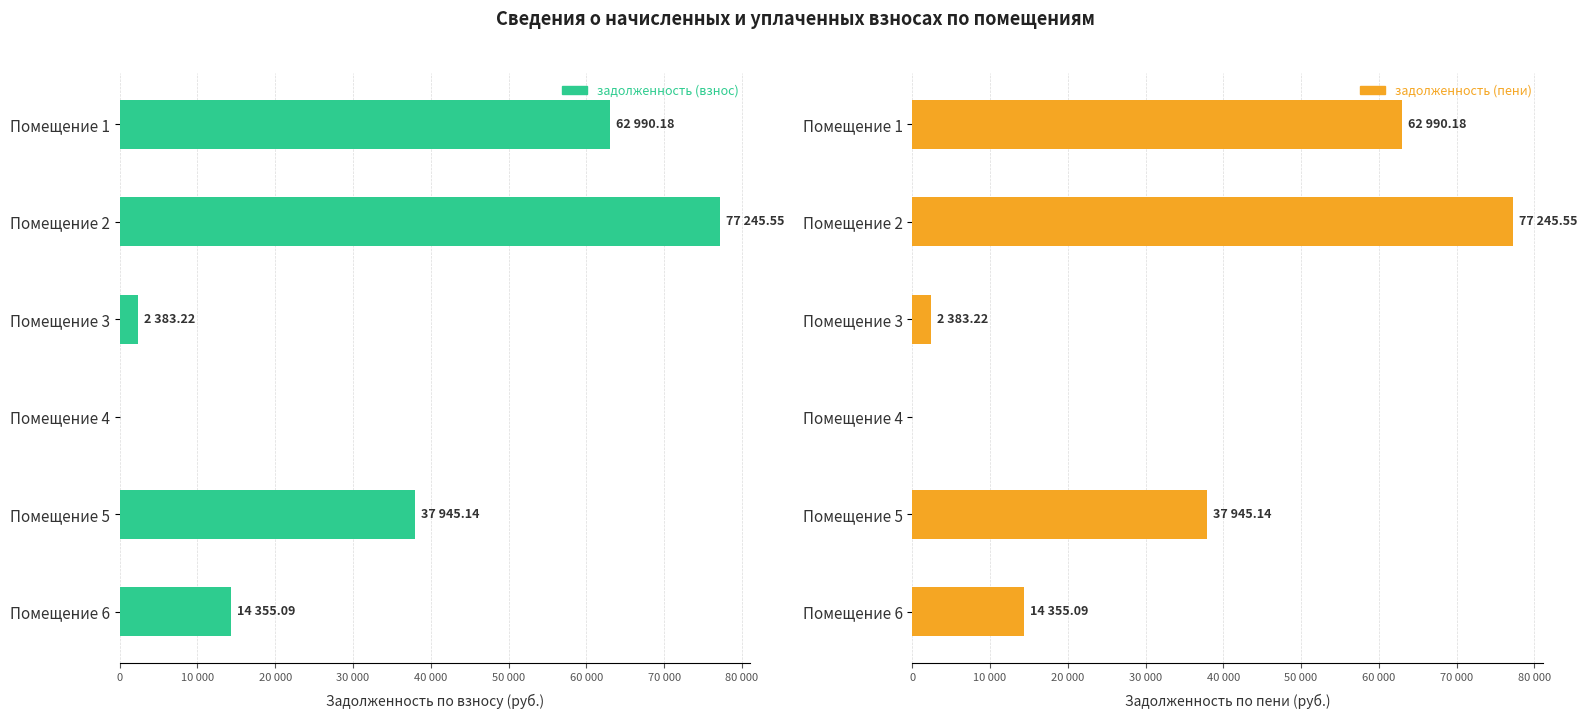

What is the maximum value shown in the chart?

77245.6